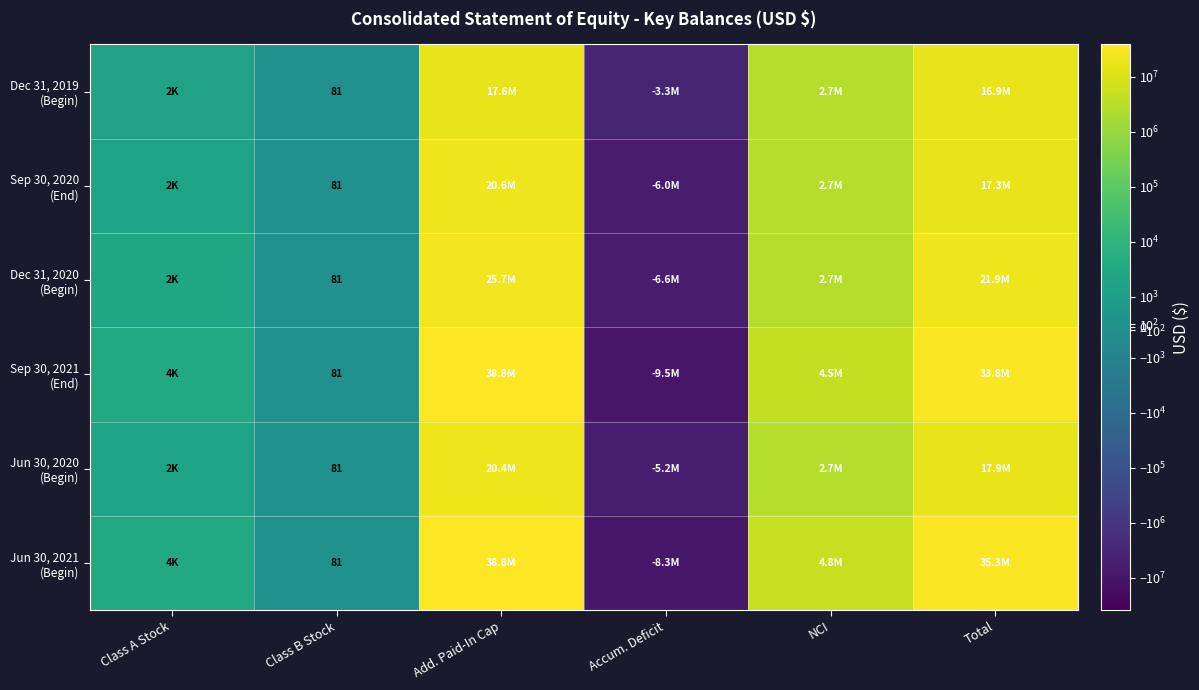

What is the maximum value for Jun 30, 2020 (Begin)?

20370047